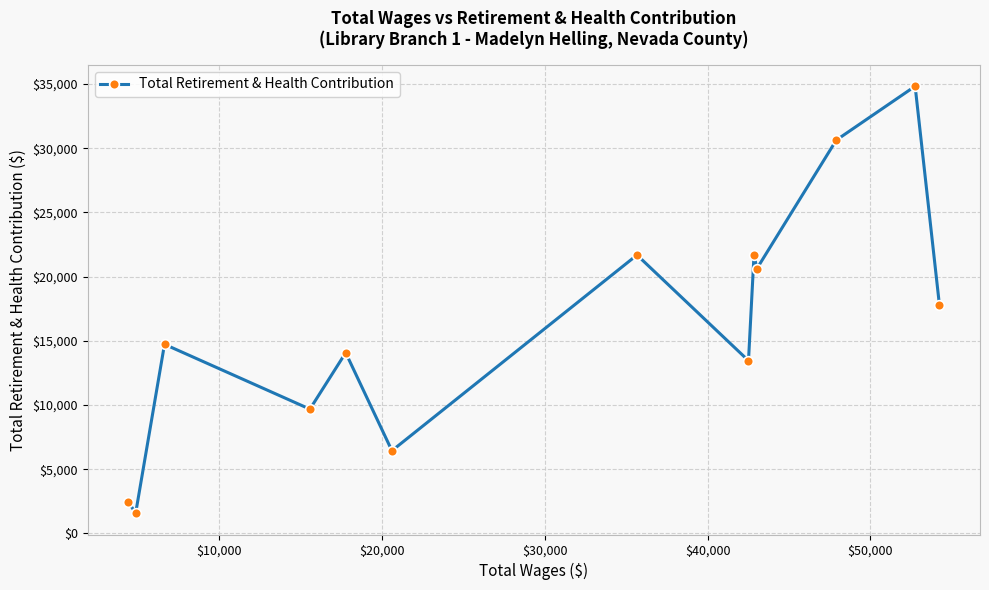

What is the value of the 8th point from the left?

13450